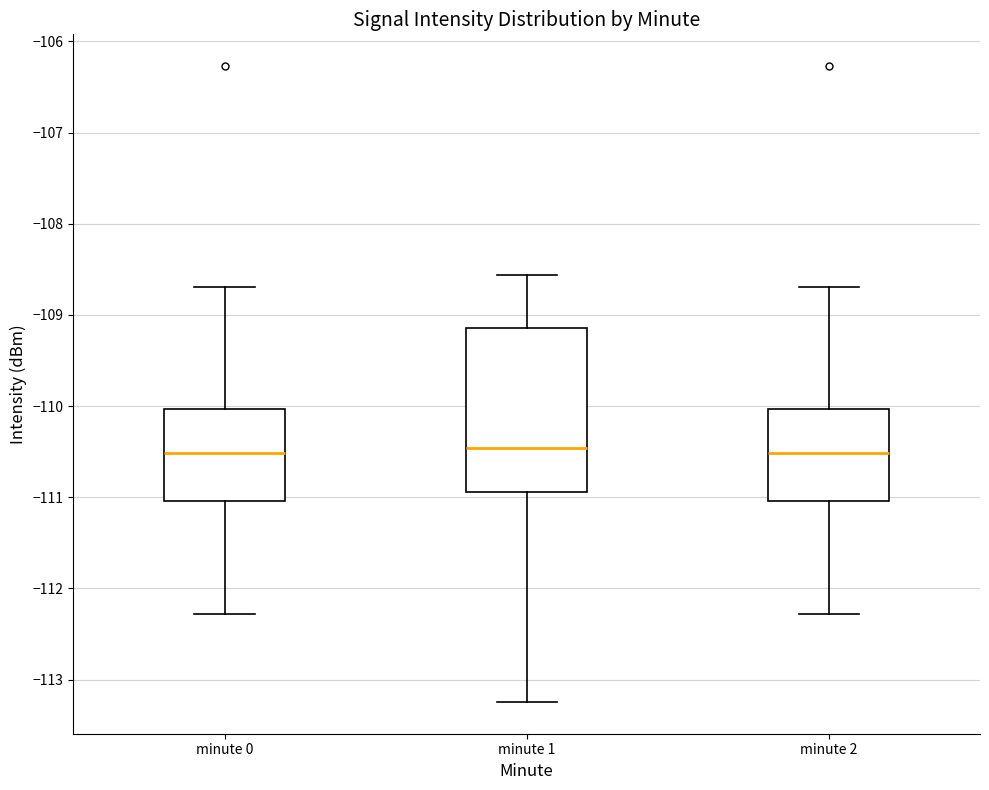

Reading left to right, transcribe this box plot: for each box, give where its median line is, the range the box spans, and where its two whiskers end, as read against the y-axis. The values are not printed on the chart, so give them approximately, as read against the axis.

minute 0: median -110.5, box -111.0 to -110.0, whiskers -112.3 to -108.7
minute 1: median -110.5, box -110.9 to -109.1, whiskers -113.2 to -108.6
minute 2: median -110.5, box -111.0 to -110.0, whiskers -112.3 to -108.7